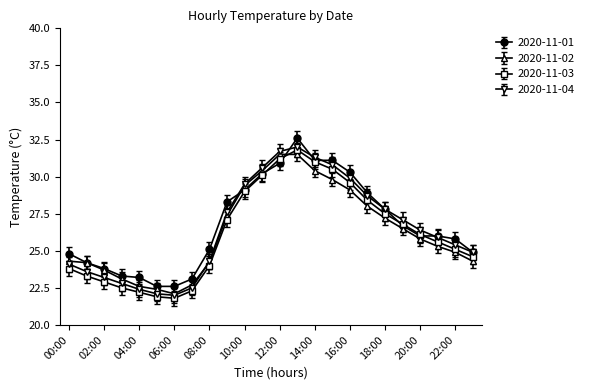

True or false: 2020-11-01 has more than 0 interior local peaks.

True